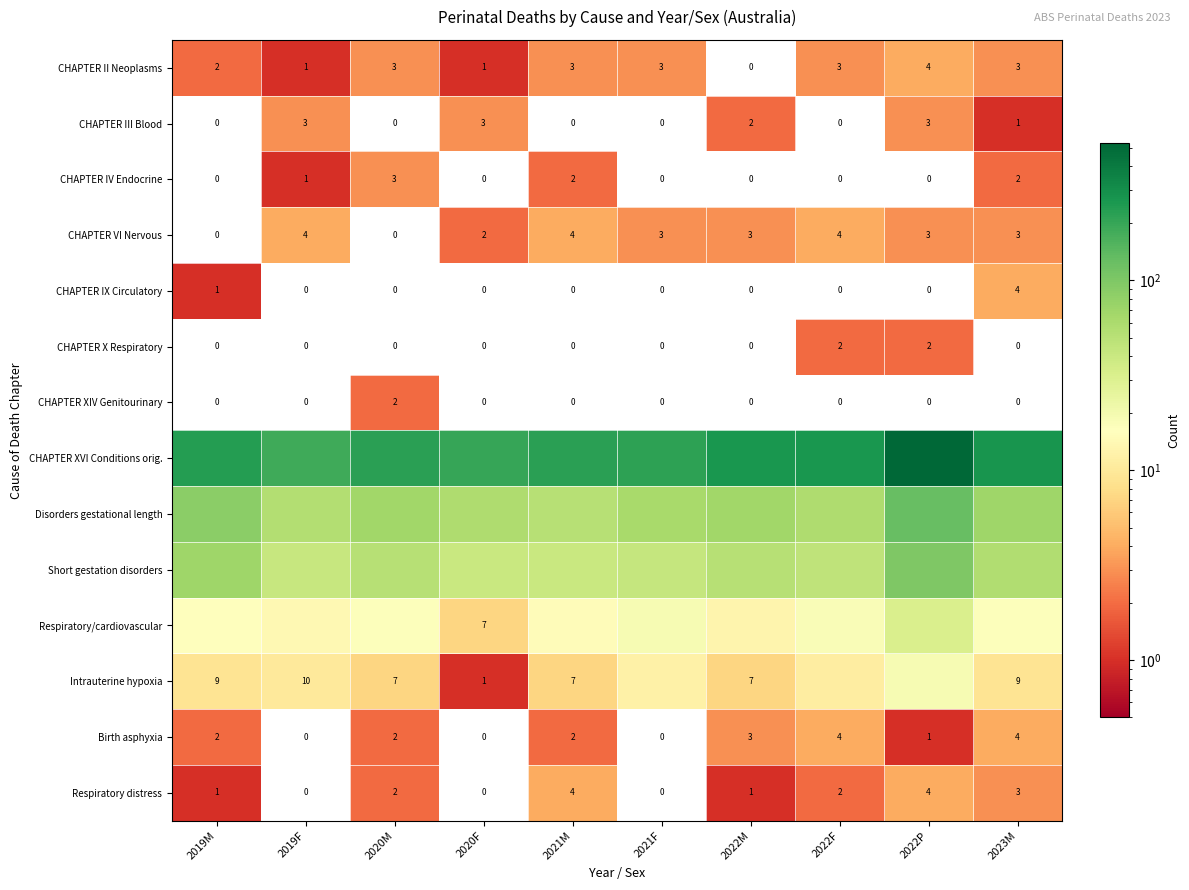

At which label is CHAPTER IX Circulatory closest to 2?

2019M